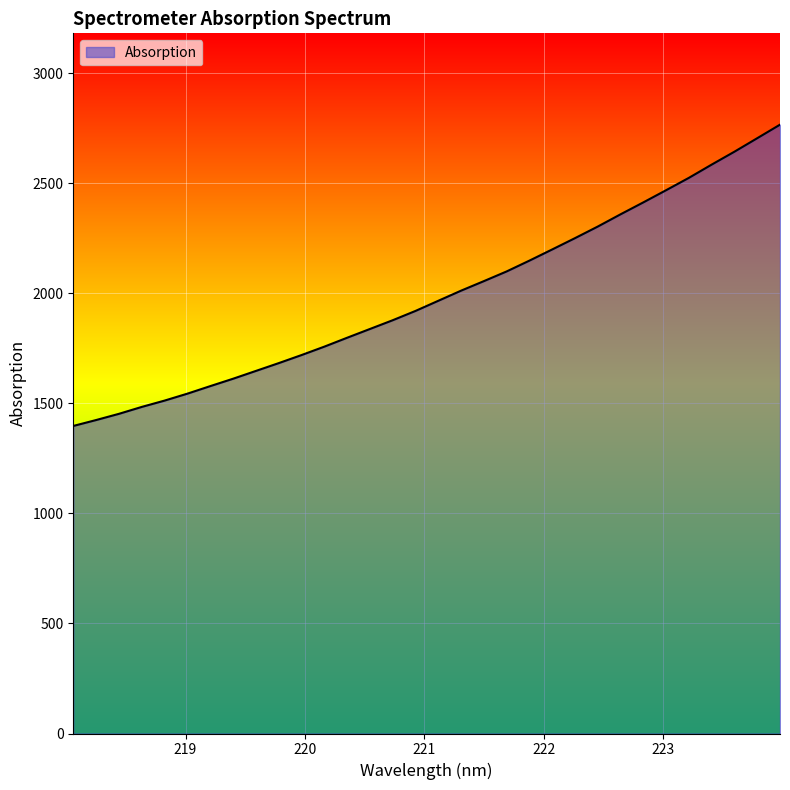

What is the difference between the maximum and minimum values?

1369.0